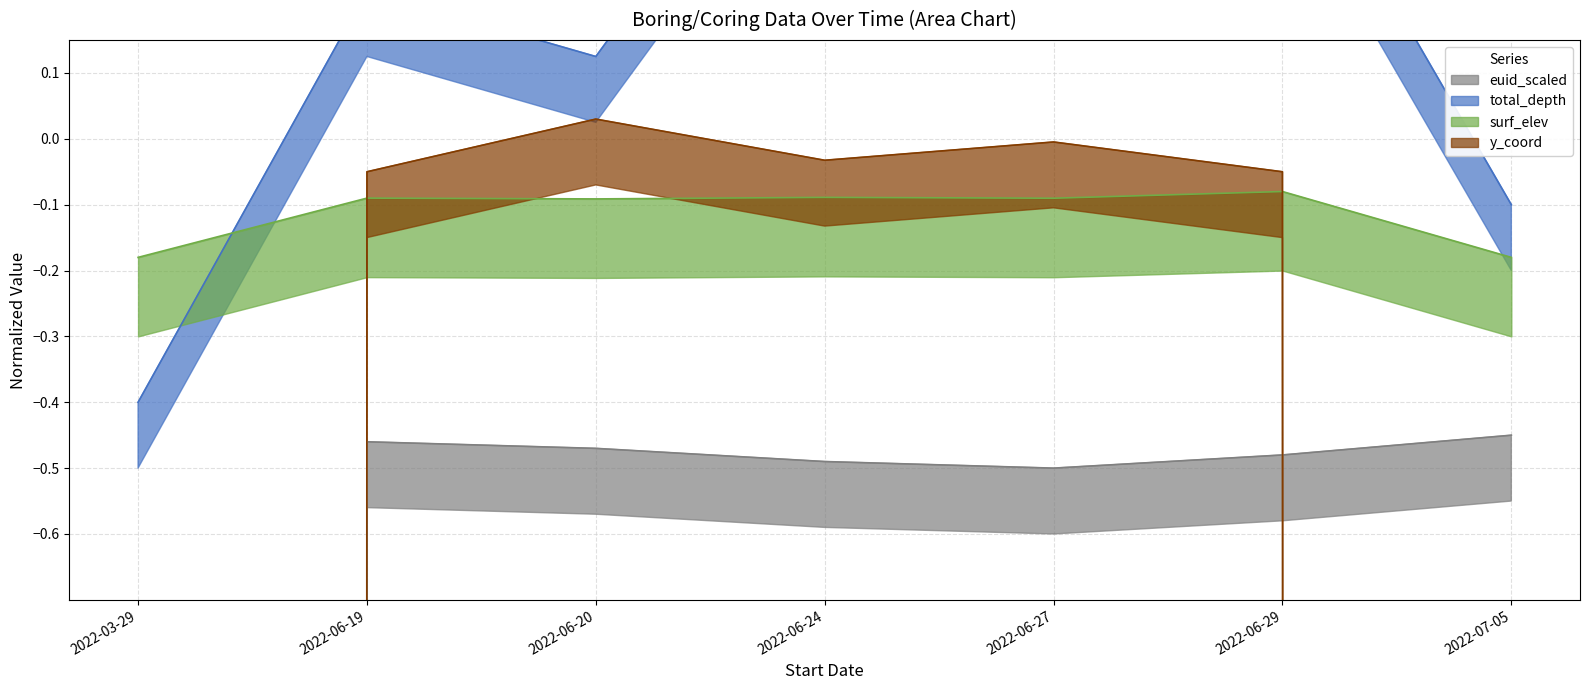

True or false: surf_elev has more than 1 points higher than both neighbors.

True